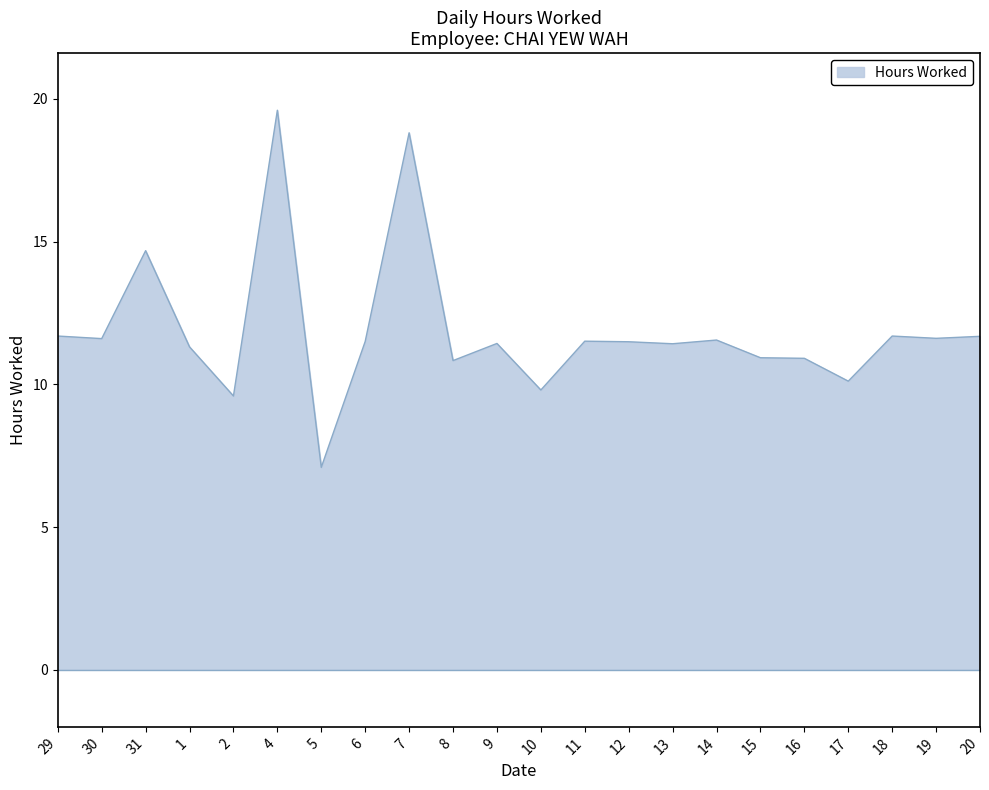

Is it true that the value at 30 is 11.6?

True